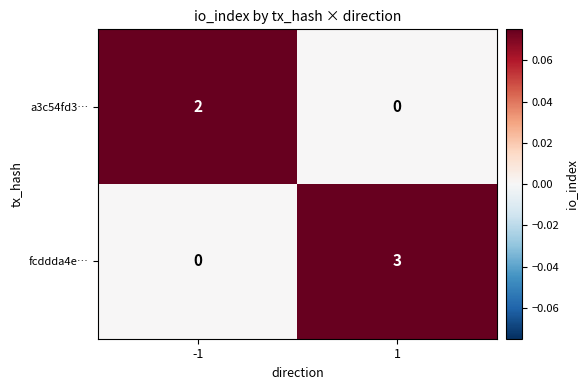

What is the approximate value of fcddda4e… at 1?

3